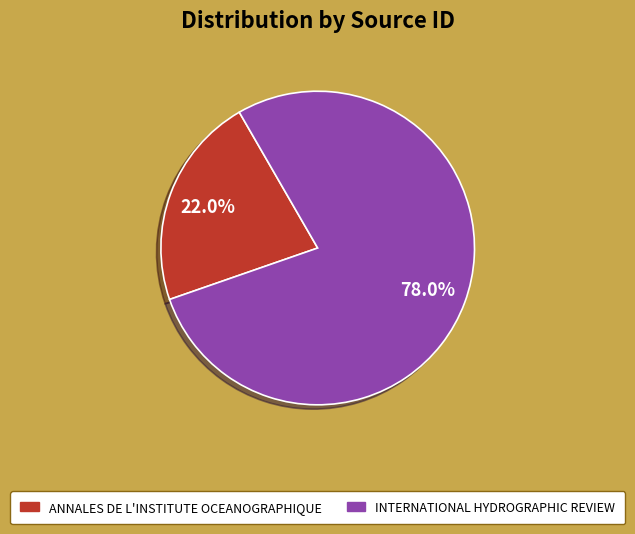

Rank the categories by value from highest to lowest.

International Hydrographic Review, Annales de l'Institute Oceanographique